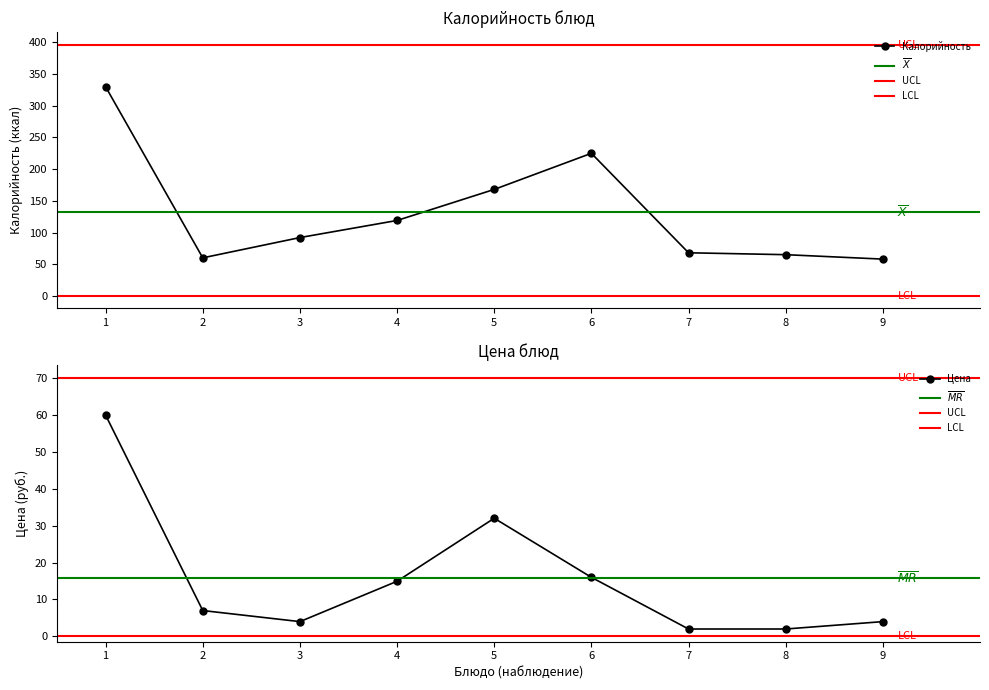

The value of Калорийность at 7 is 107. True or false?

False